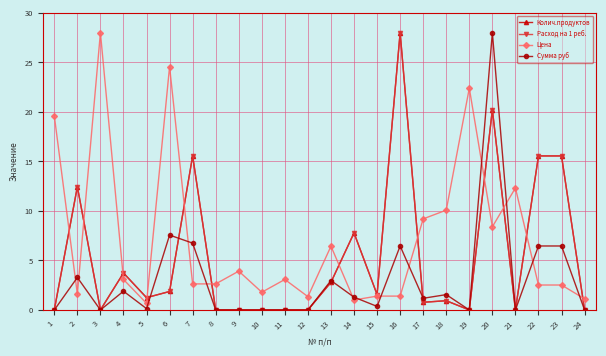

What is the difference between the maximum and minimum values in the Сумма руб series?

28.0